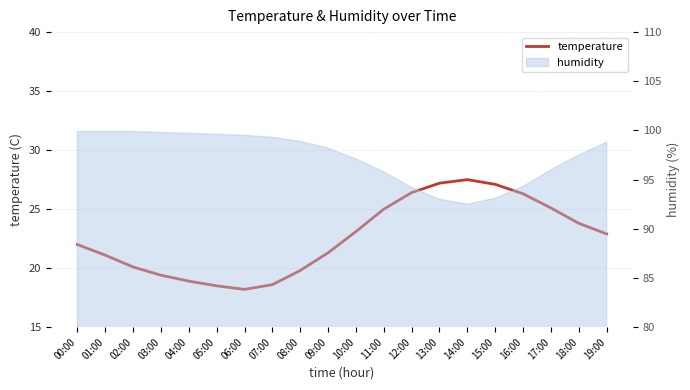

What is the value of the 18th point from the left?

25.1